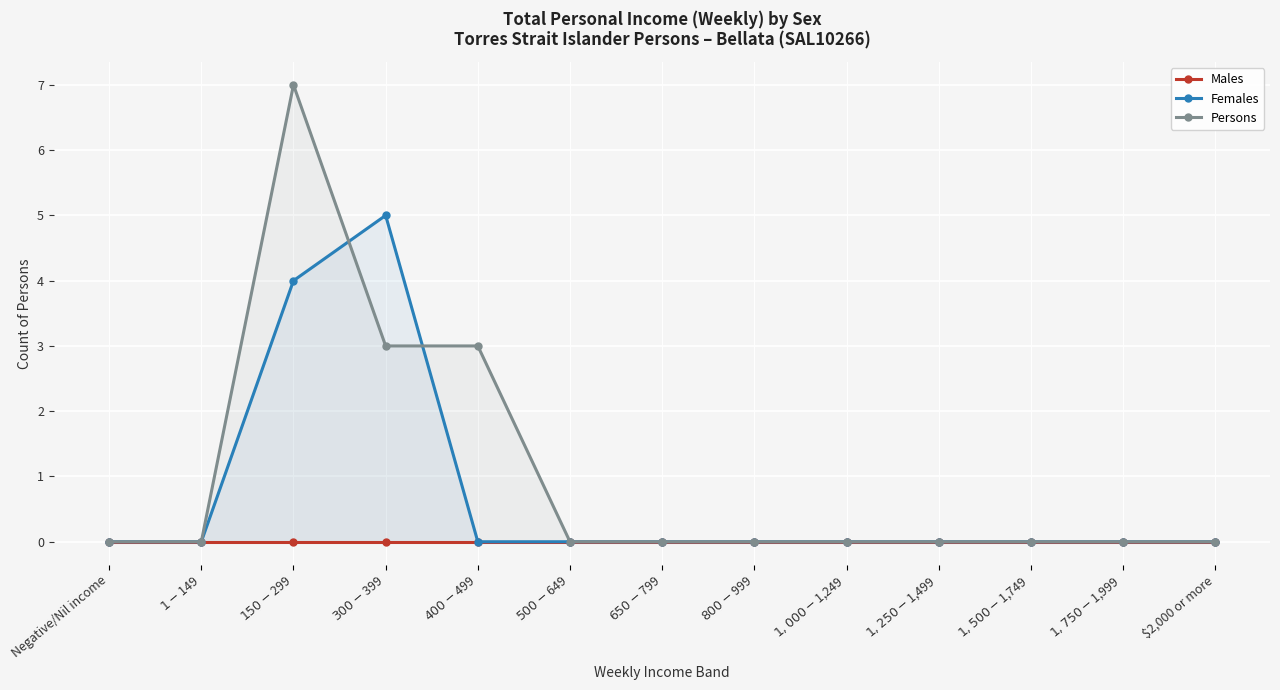

How many Females values are between 0 and 1?

11